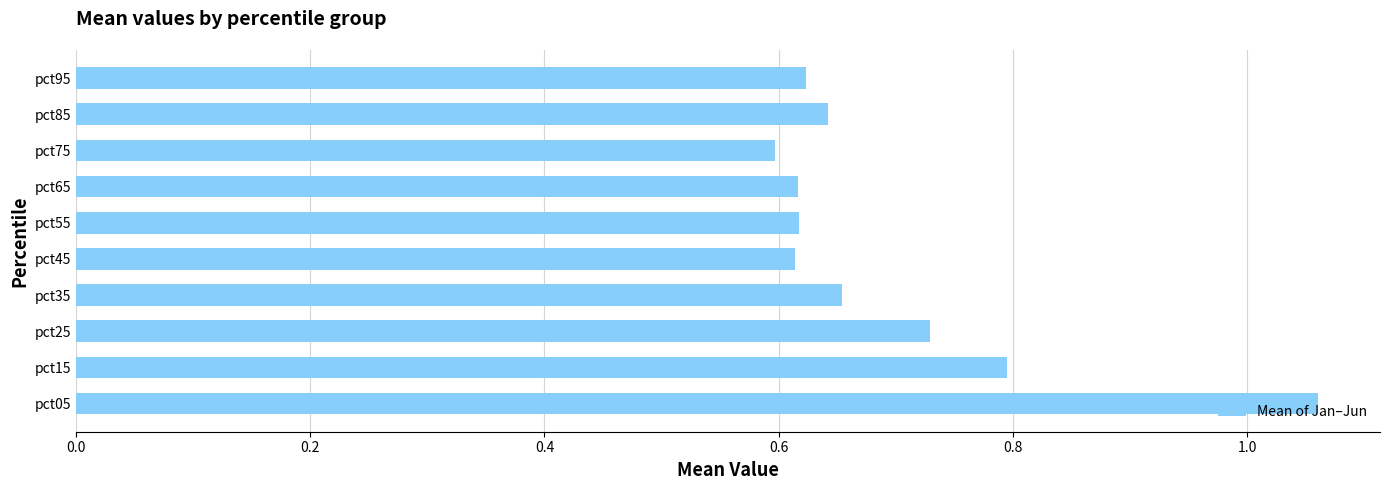

The value at pct35 is 0.9. True or false?

False